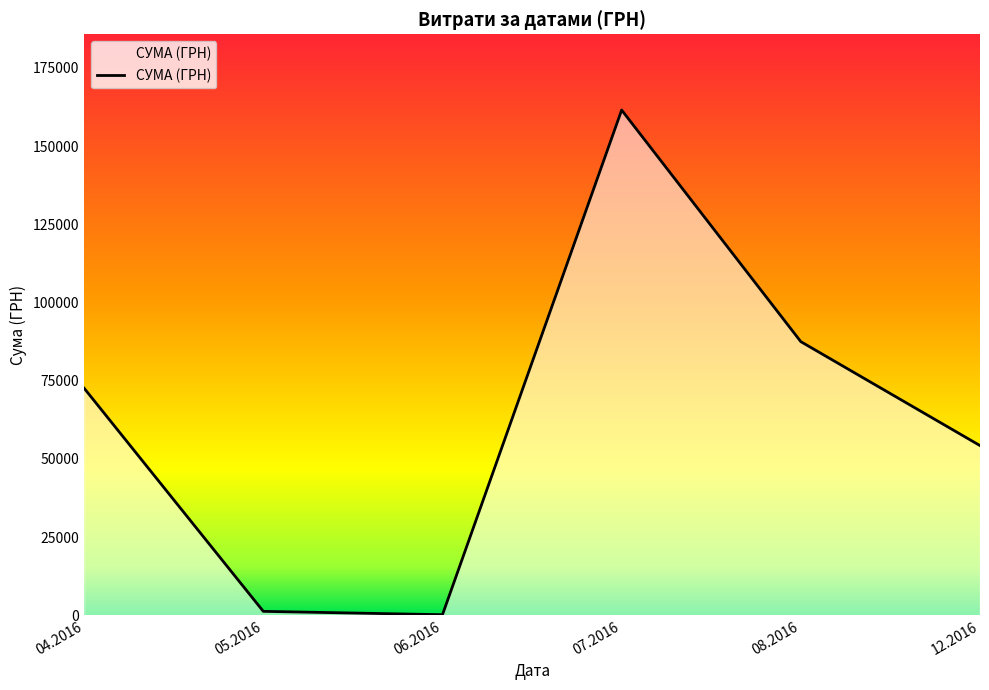

What position from the left is 06.2016?

3